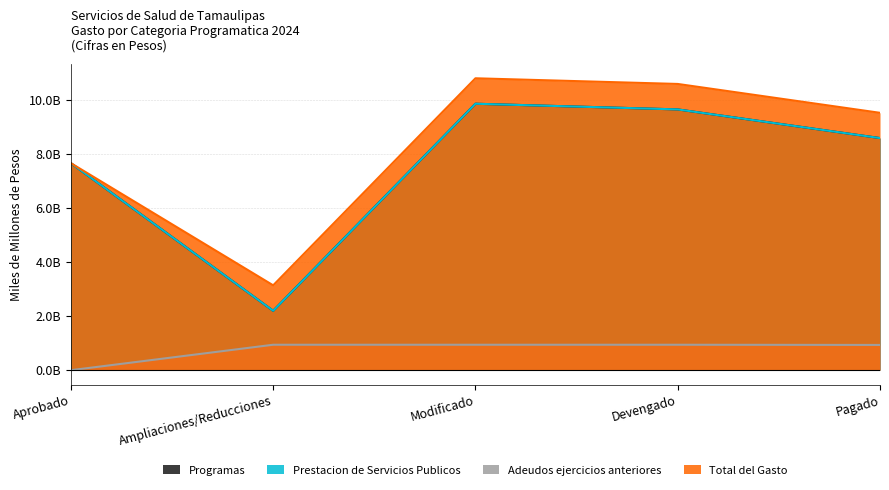

The Adeudos ejercicios anteriores series shows 0.0 at Aprobado. True or false?

True